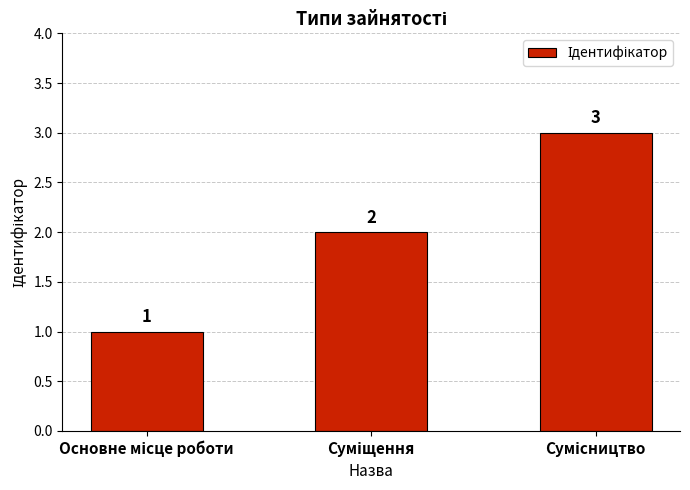

What is the value of the 2nd bar from the left?

2